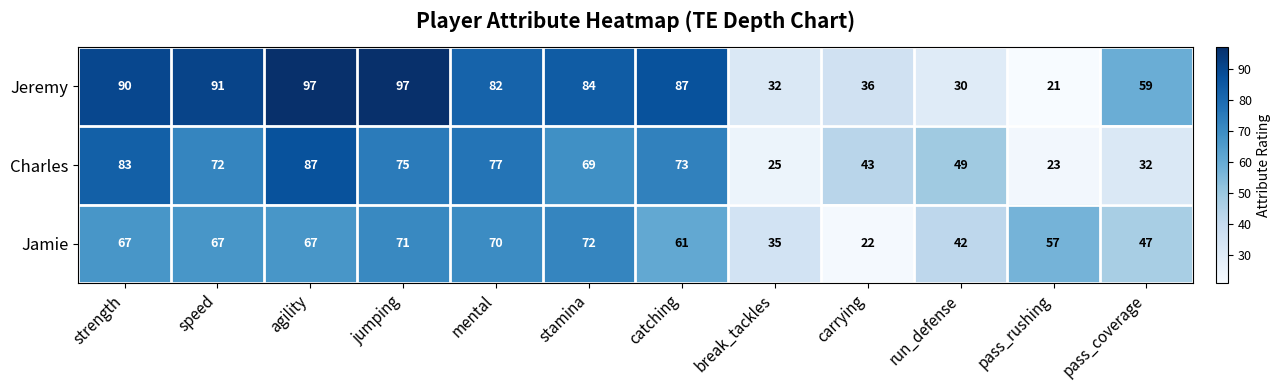

Rank the series by their maximum value, from lowest to highest.

Jamie, Charles, Jeremy